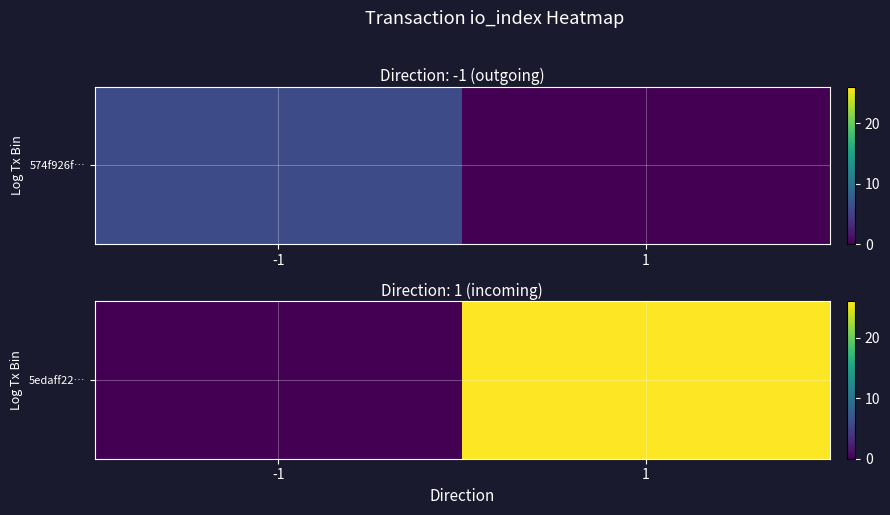

The chart shows a value of 10 at 1. True or false?

False